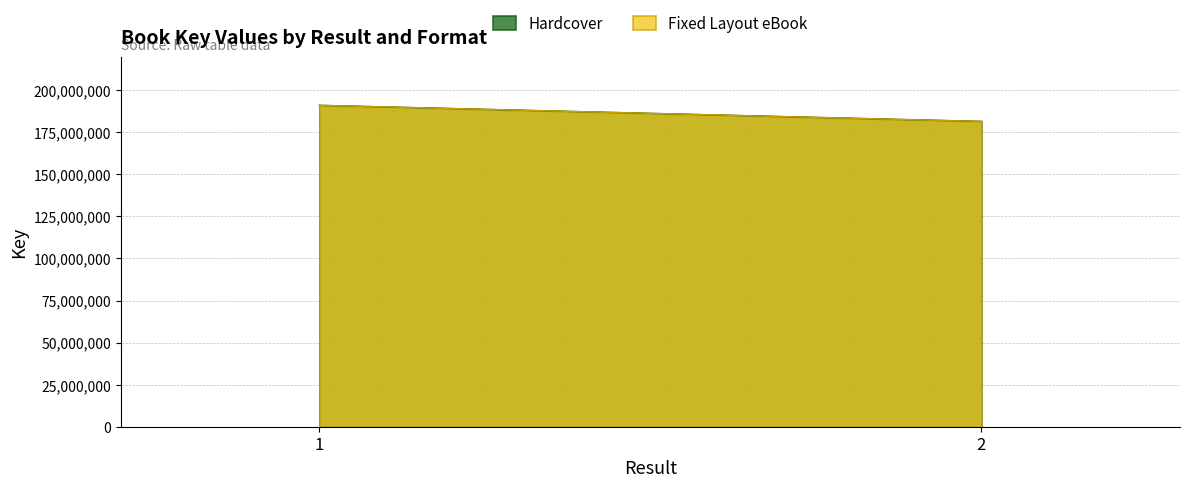

The Hardcover series shows 191010019 at 1. True or false?

True